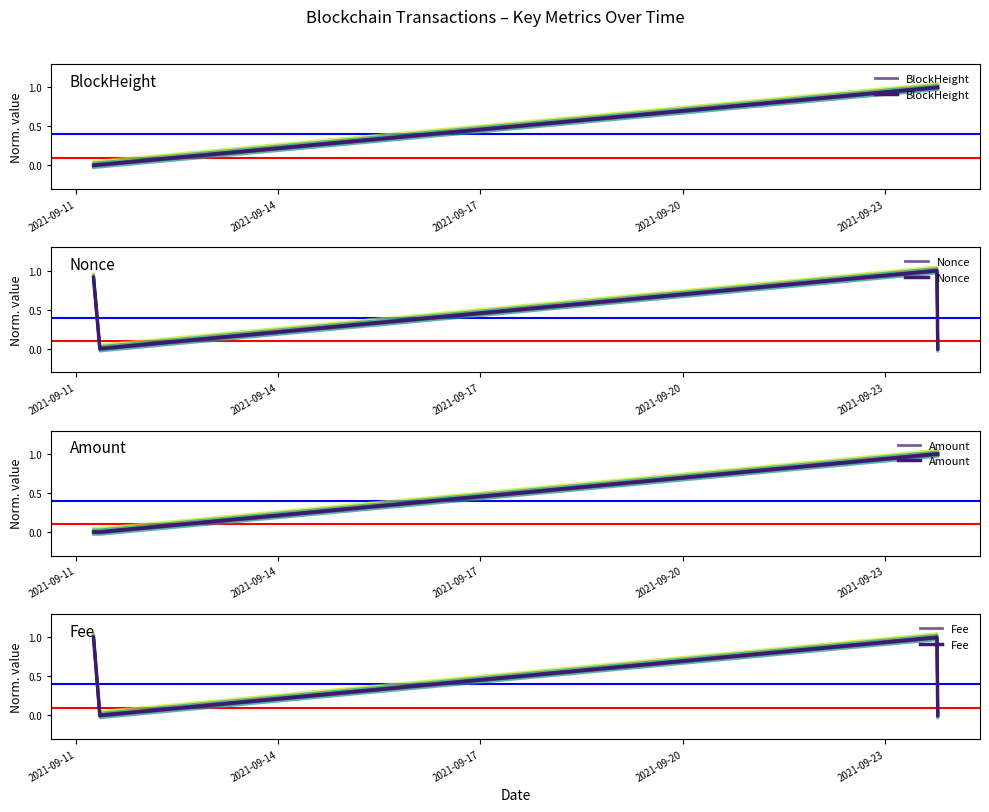

What is the highest value of the Nonce series?

1.0